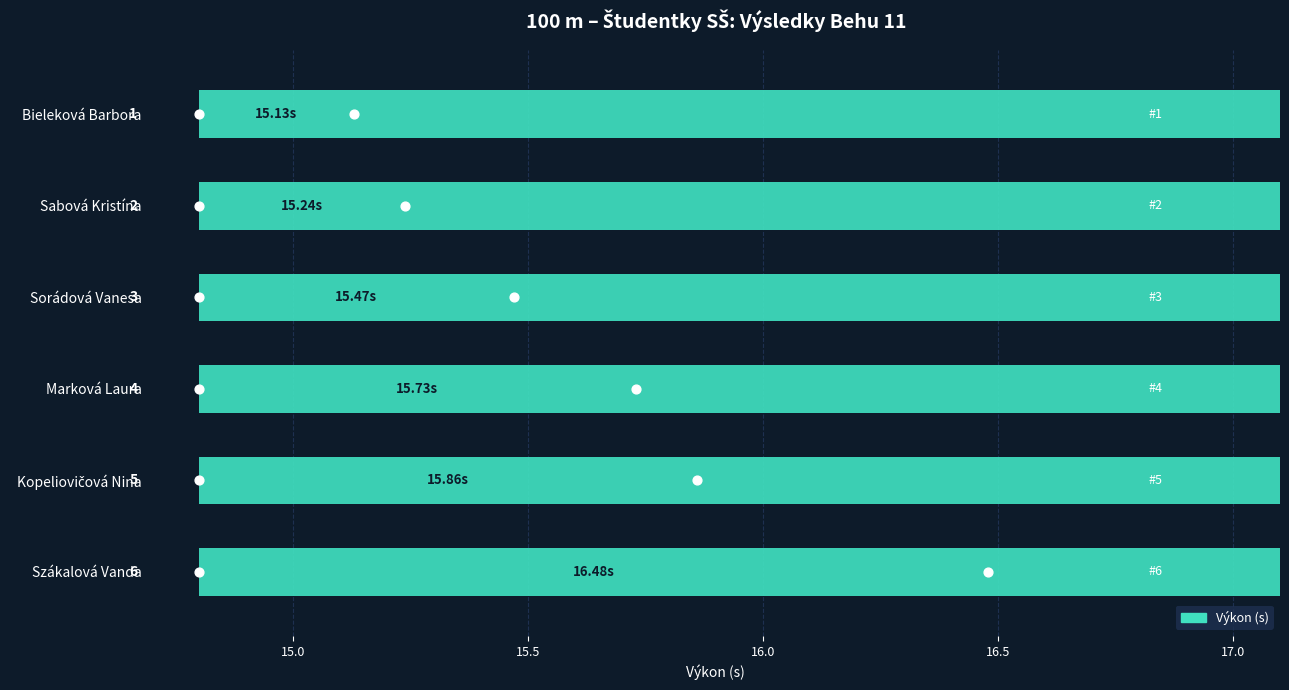

Which has a higher value, Szákalová Vanda or Sorádová Vanesa?

Szákalová Vanda